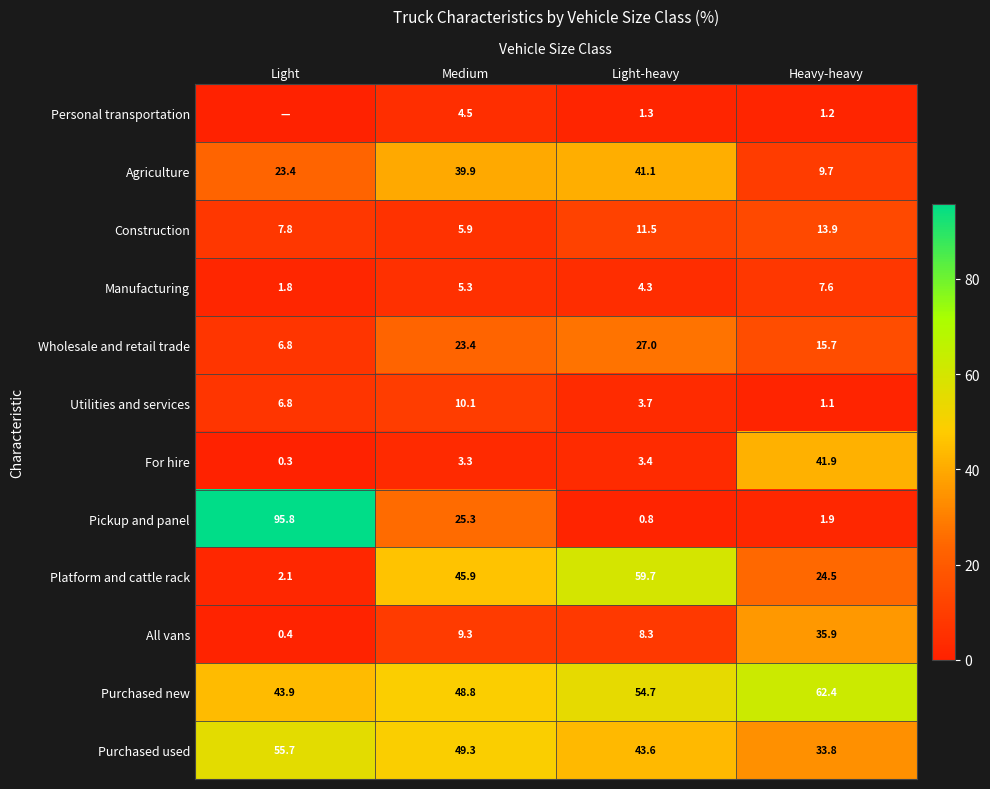

At how many categories does at least one series exceed 49?

4